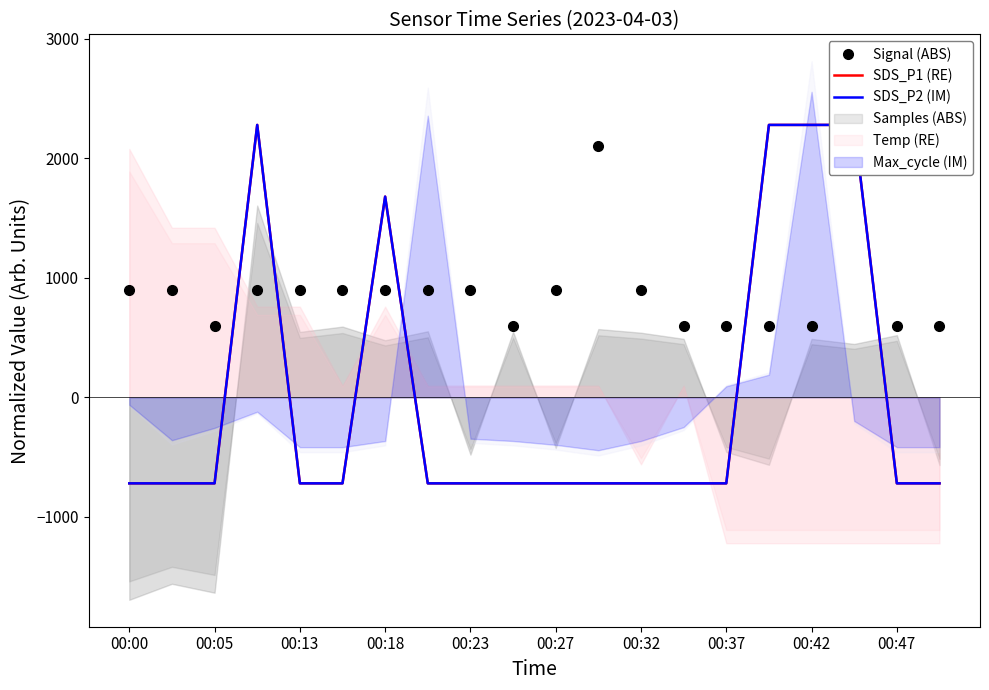

At 00:47, list the series in order from smallest to largest.

SDS_P1 (RE), SDS_P2 (IM), Signal (ABS)